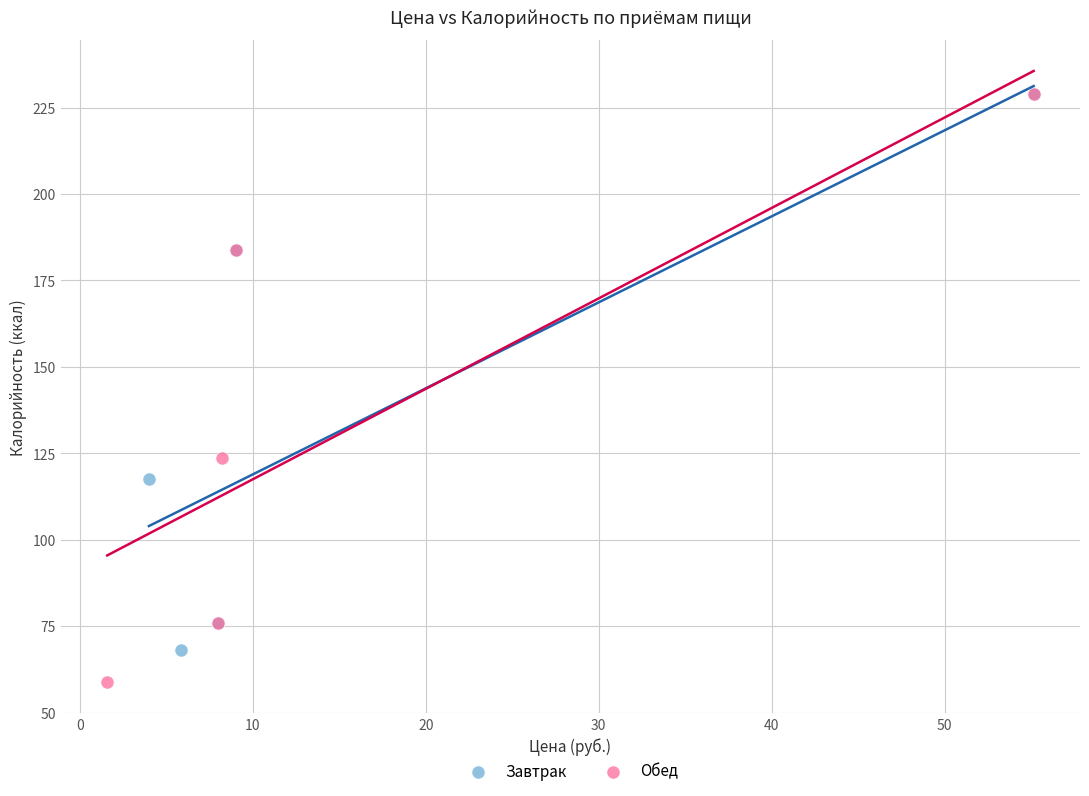

Which series has the widest spread of Y values?

Обед